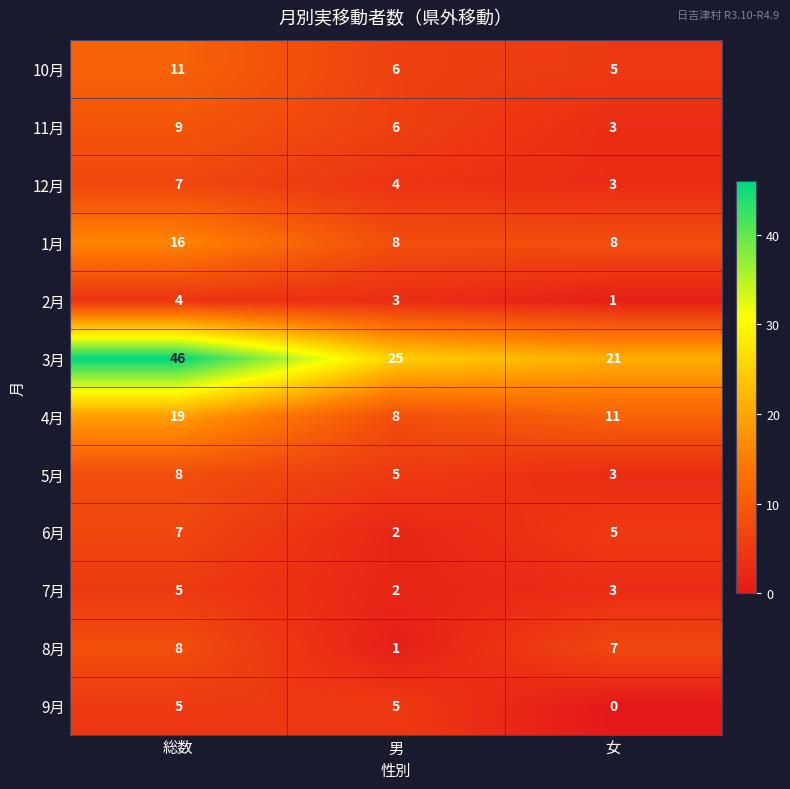

How many values in the 5月 series are below 5?

1